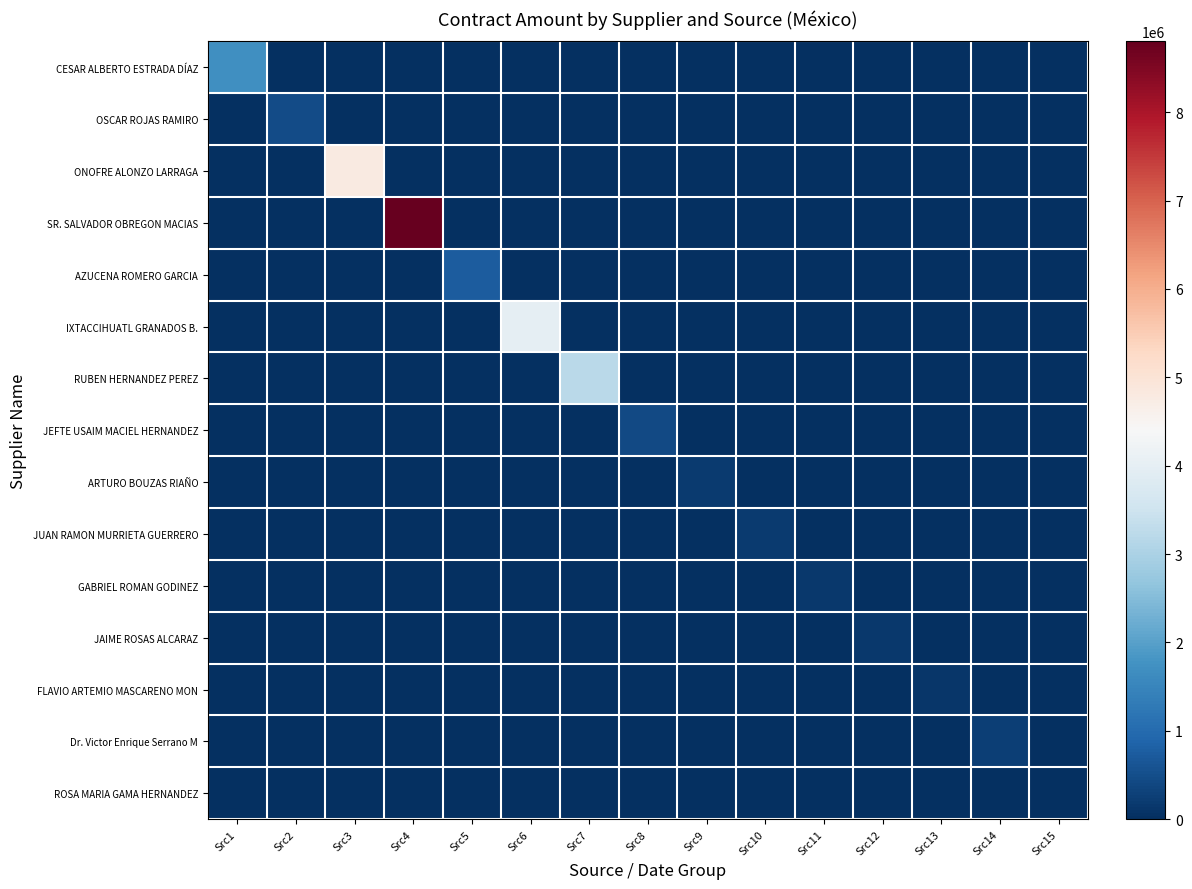

At which category does the chart reach its minimum across all series?

Src2